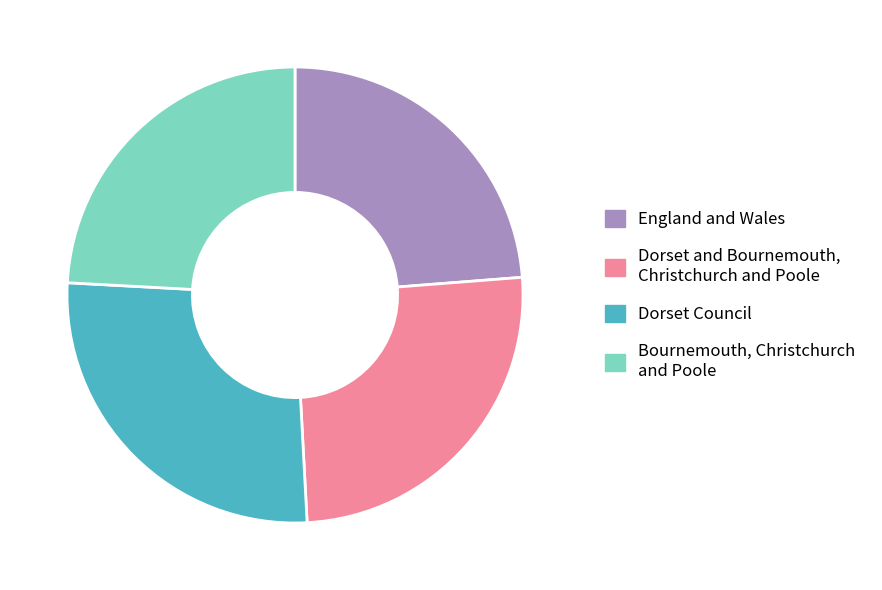

Does Dorset and Bournemouth, Christchurch and Poole account for over 50% of the chart?

No